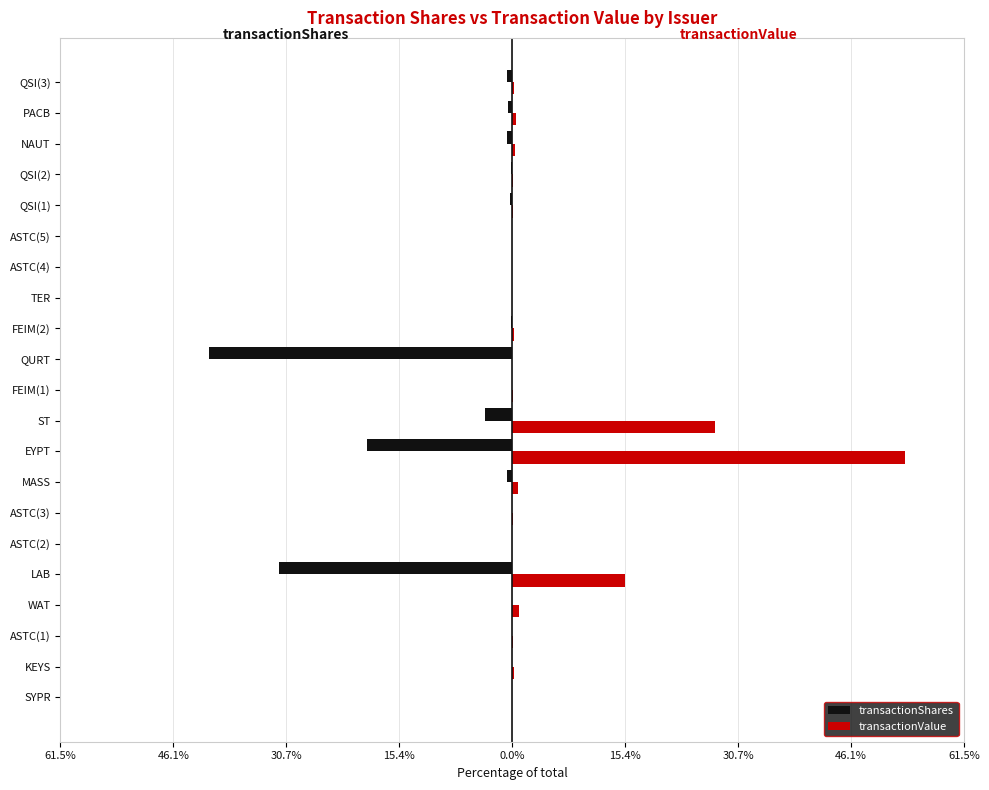

What is the average value of the transactionShares series?

-4.8